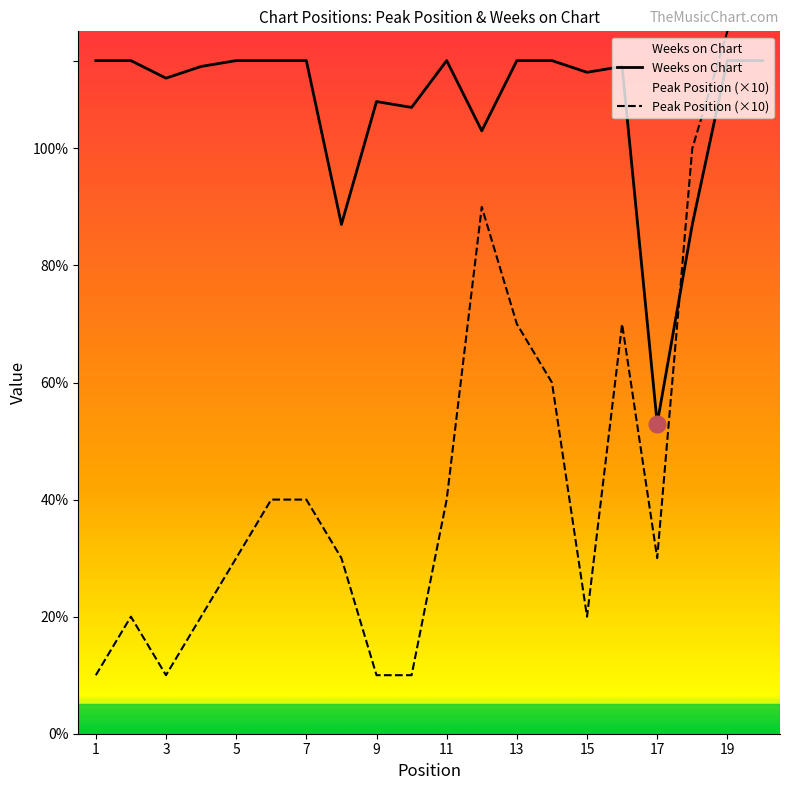

What is the minimum value for Weeks on Chart?

53